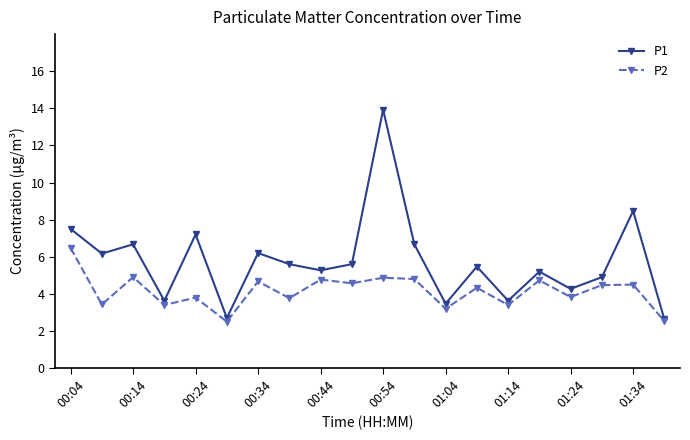

What is the value of the P2 point at the 13th from the left?

3.2